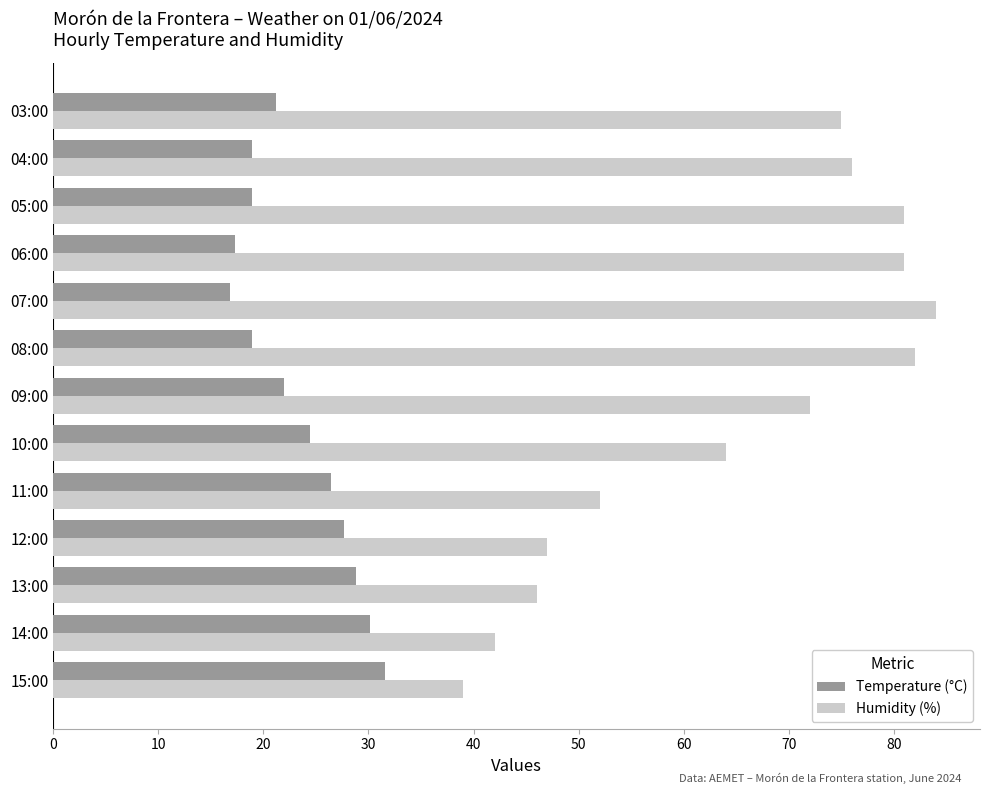

List the series in order of their peak value, lowest first.

Temperature (°C), Humidity (%)